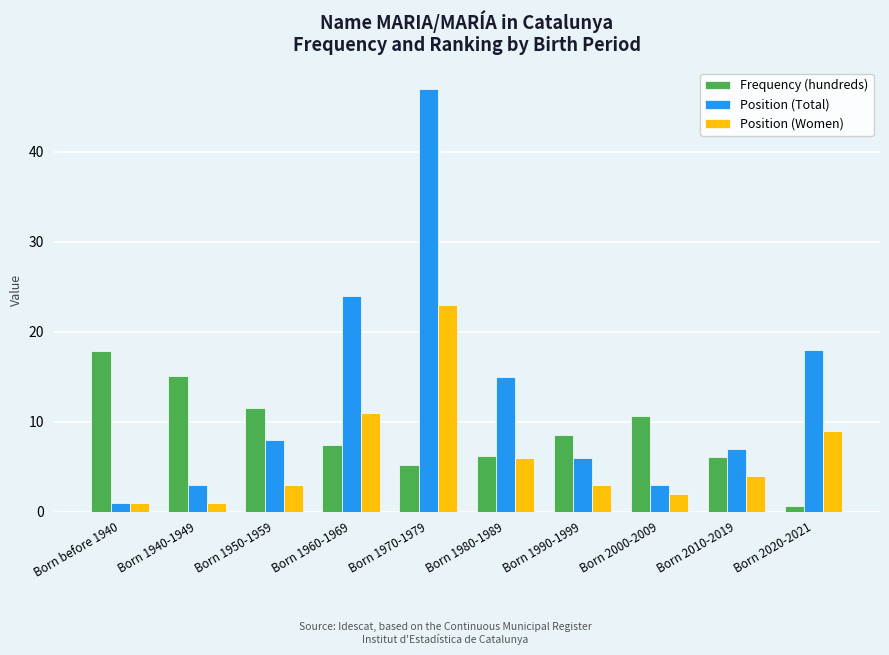

Which series has the largest total across all categories?

Position (Total)